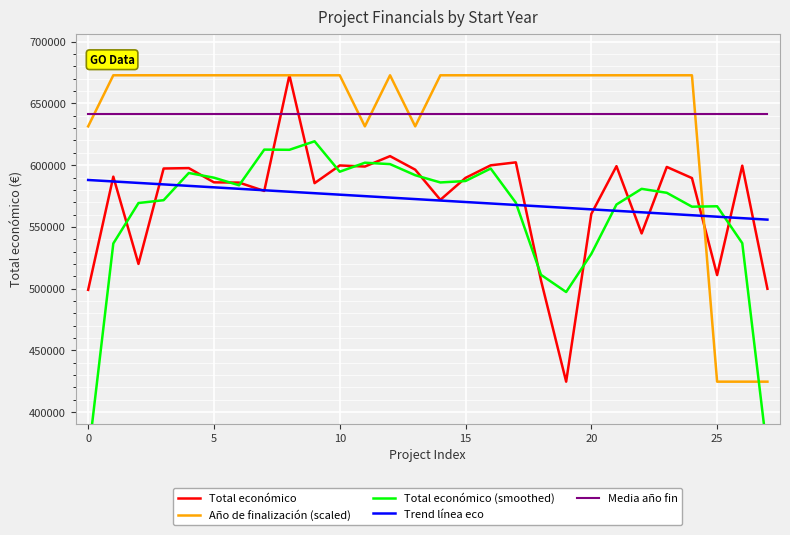

What is the minimum value for Total económico?

424720.0